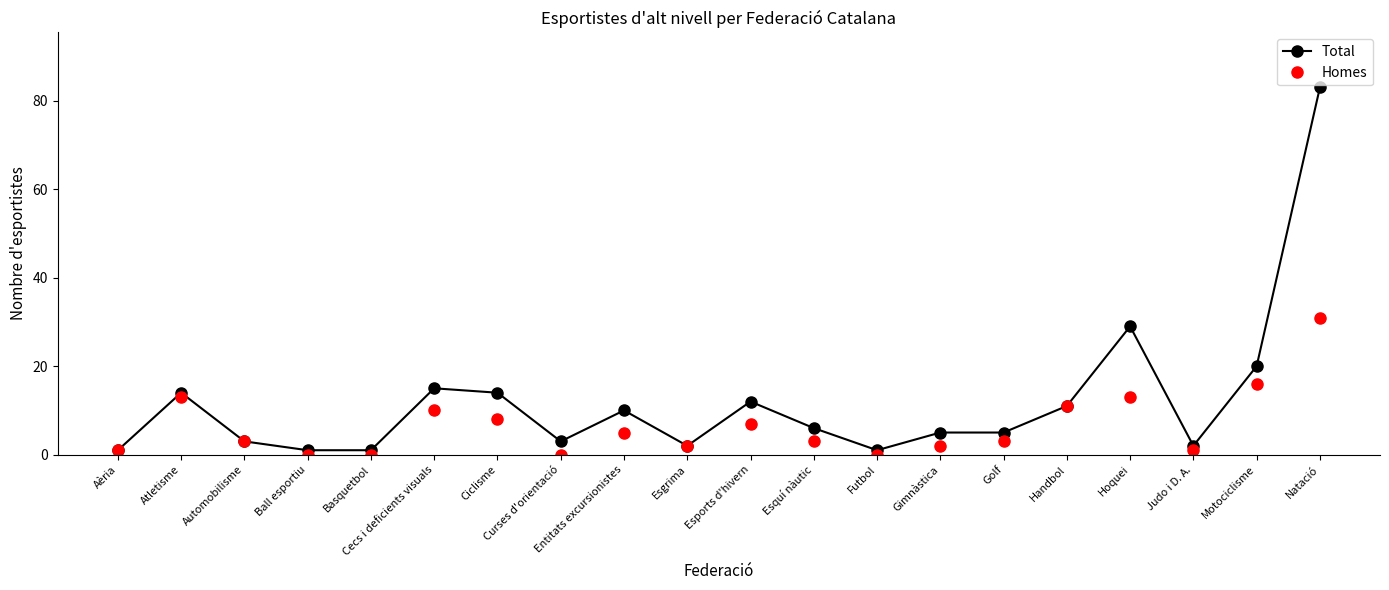

What is the value of the Homes point at the 15th from the left?

3